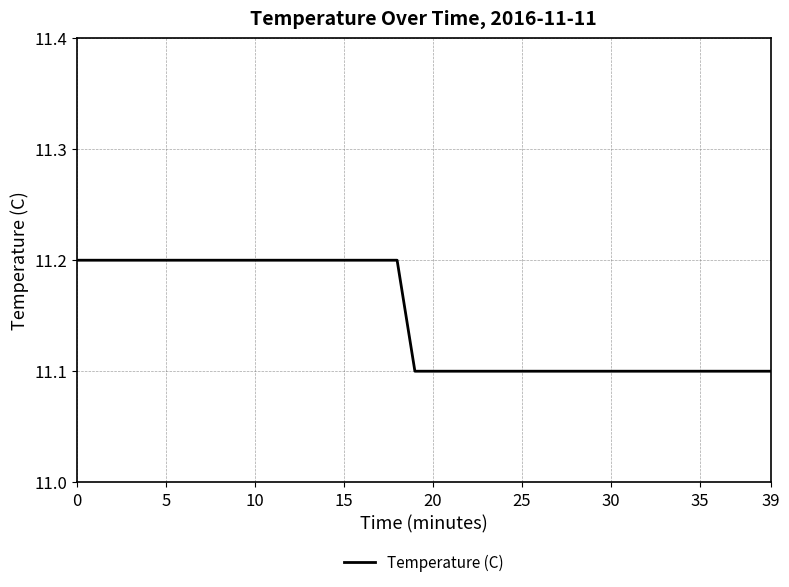

What is the maximum value shown in the chart?

11.2